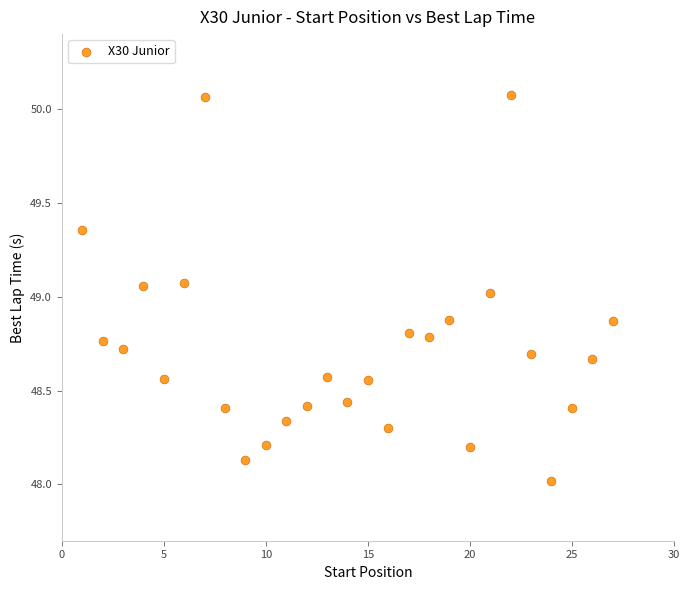

What is the range of Y values (max minus min)?

2.1